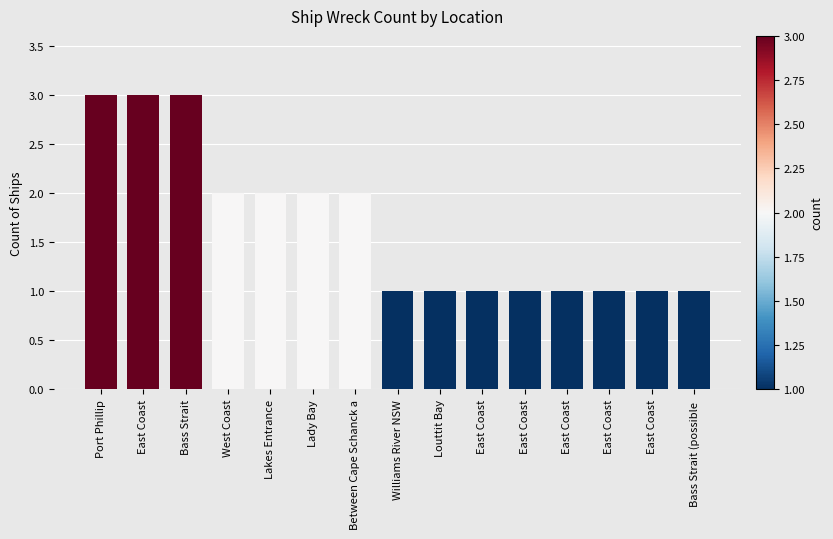

How many series are shown in this chart?

1